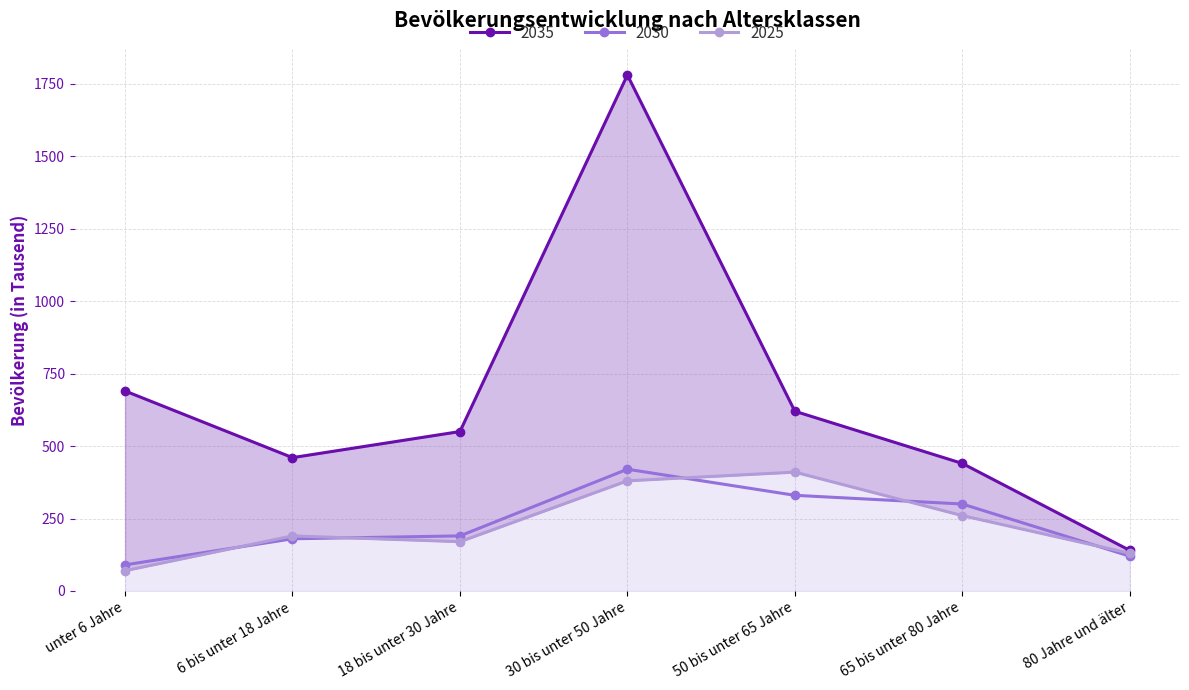

True or false: 2030 has a value of 111 at 50 bis unter 65 Jahre.

False